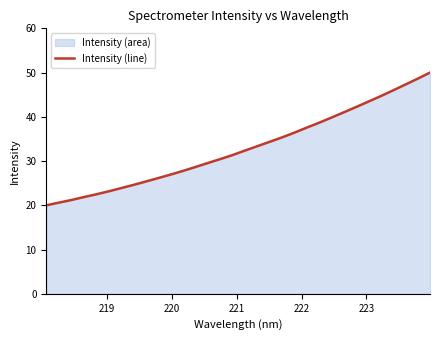

What is the maximum value shown in the chart?

50.0